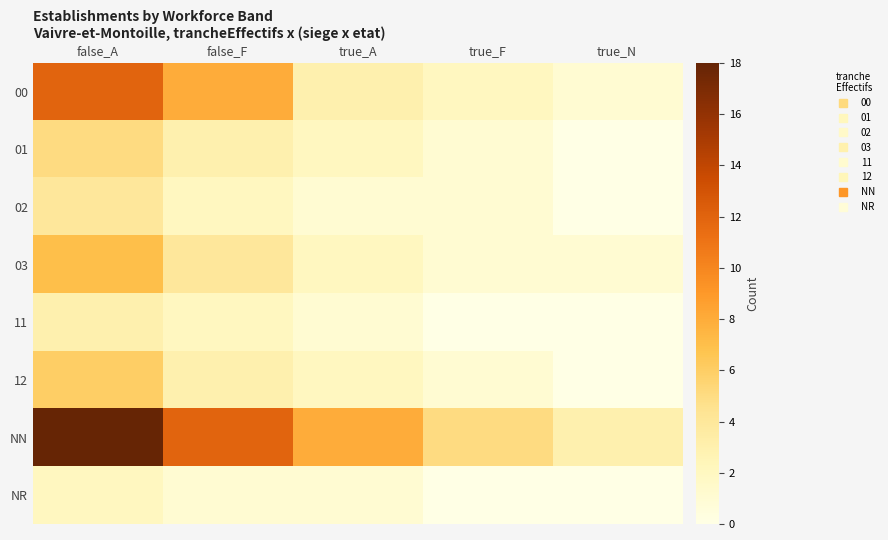

What is the total value across all series at false_A?

57